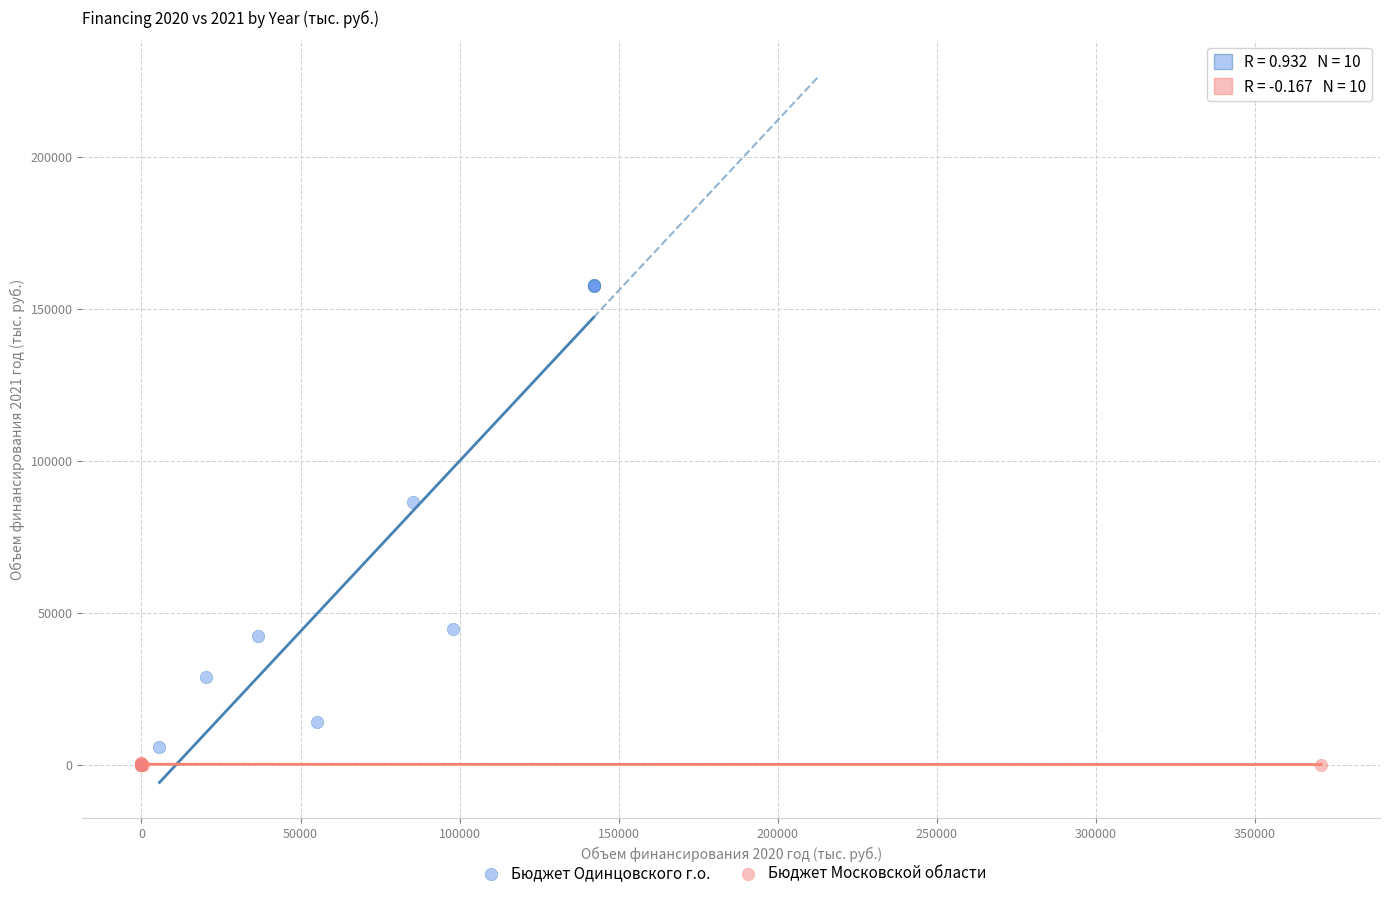

Which series contains the lowest Y value?

Бюджет Московской области